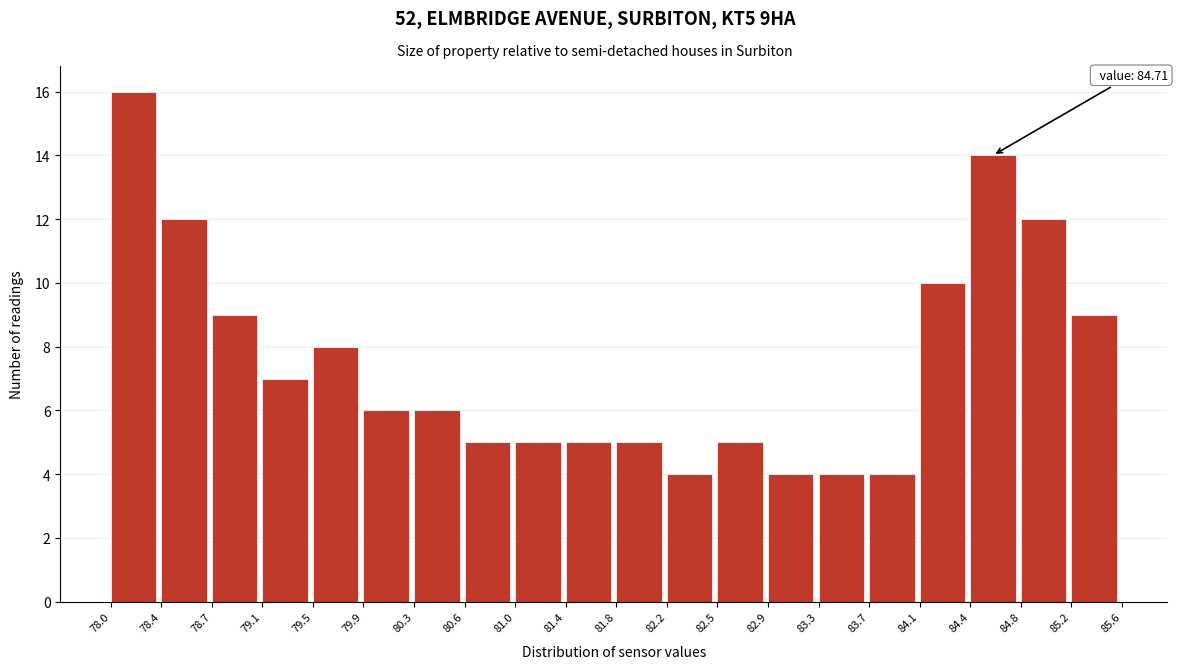

Which range on the x-axis has the tallest bar?

78.0 to 78.4